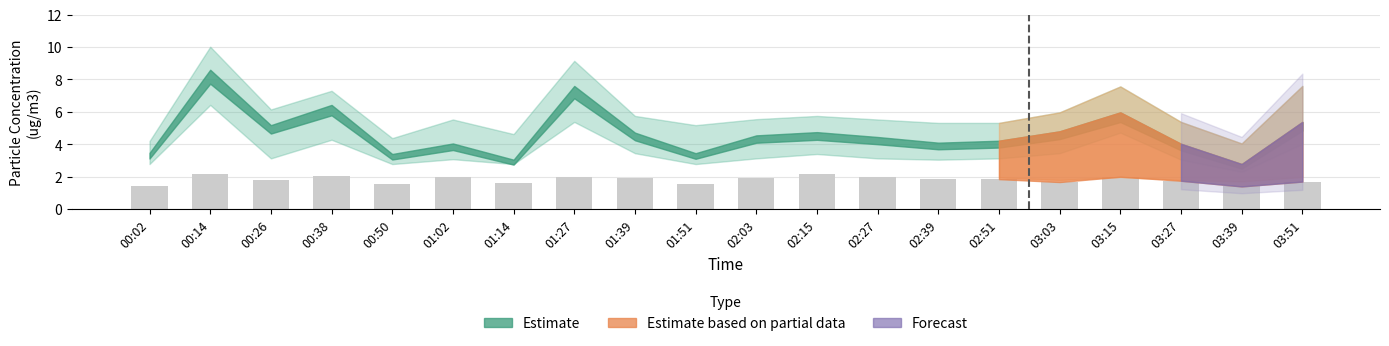

Is it true that the value at 02:03 is 1.9?

True